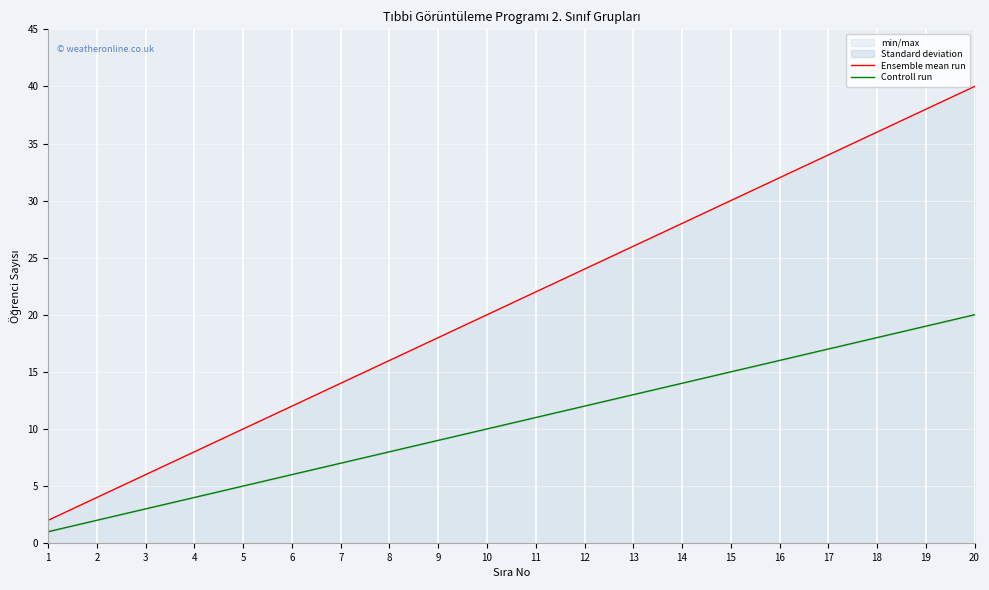

Is the value of Ensemble mean run at 13 greater than the value of Controll run at 2?

Yes